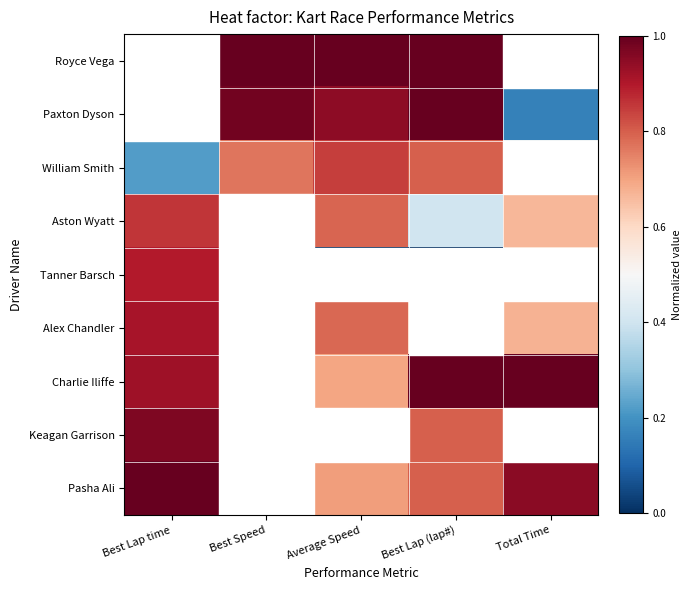

Which series has the largest total across all categories?

Charlie Iliffe